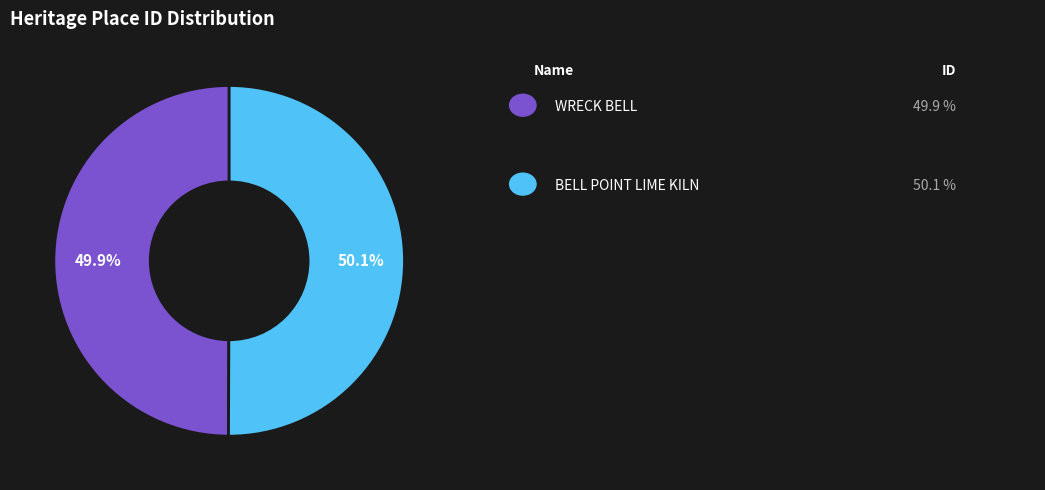

Is there any slice that represents more than half of the pie?

Yes